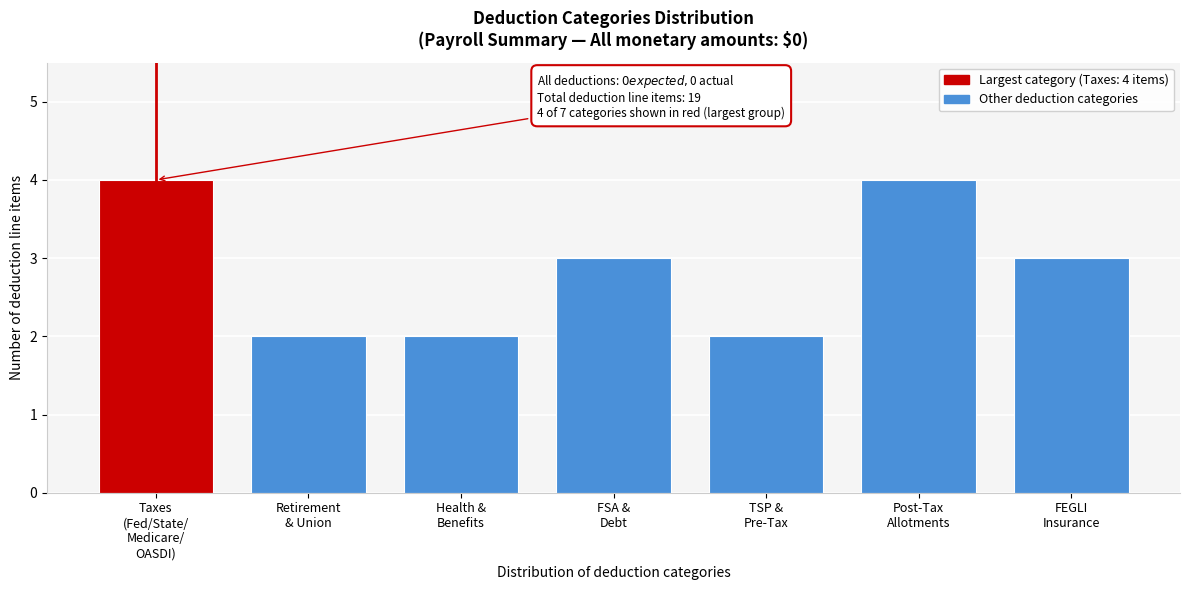

Reading right to left, list all the values displayed in this chart.

3	4	2	3	2	2	4